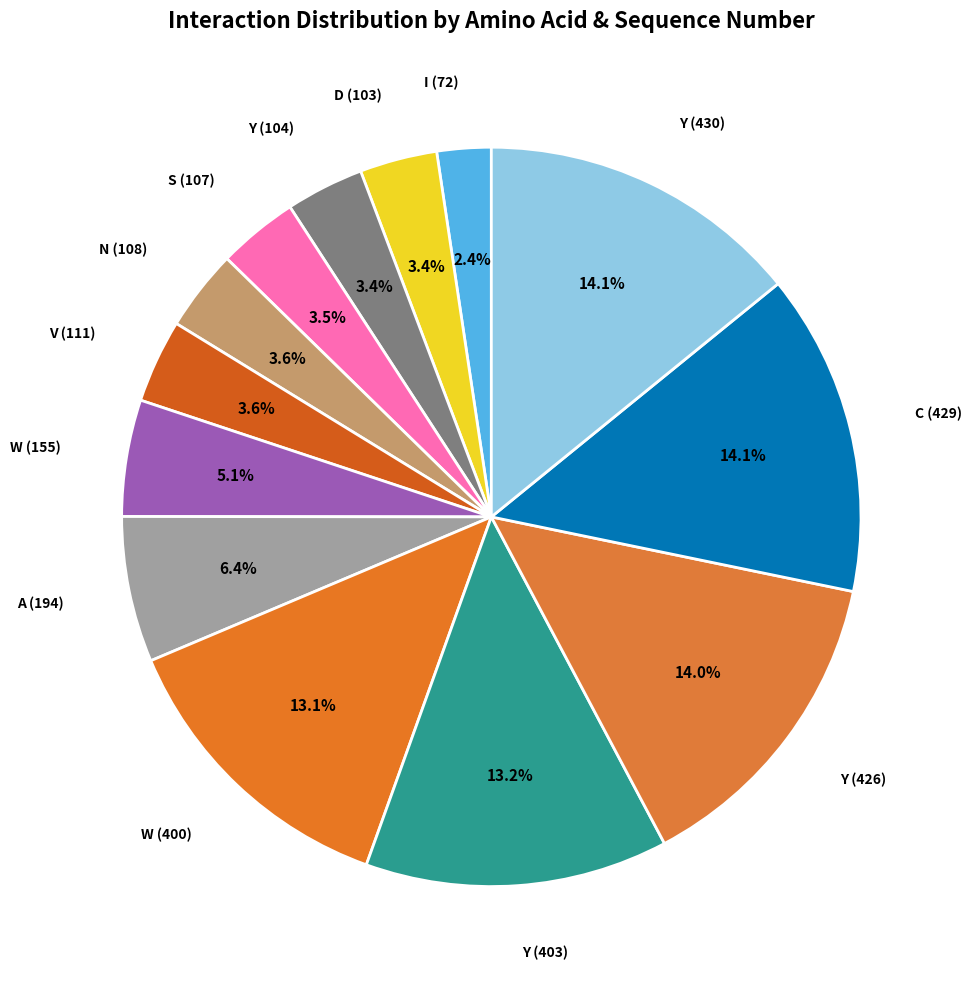

How many slices are in this pie chart?

13